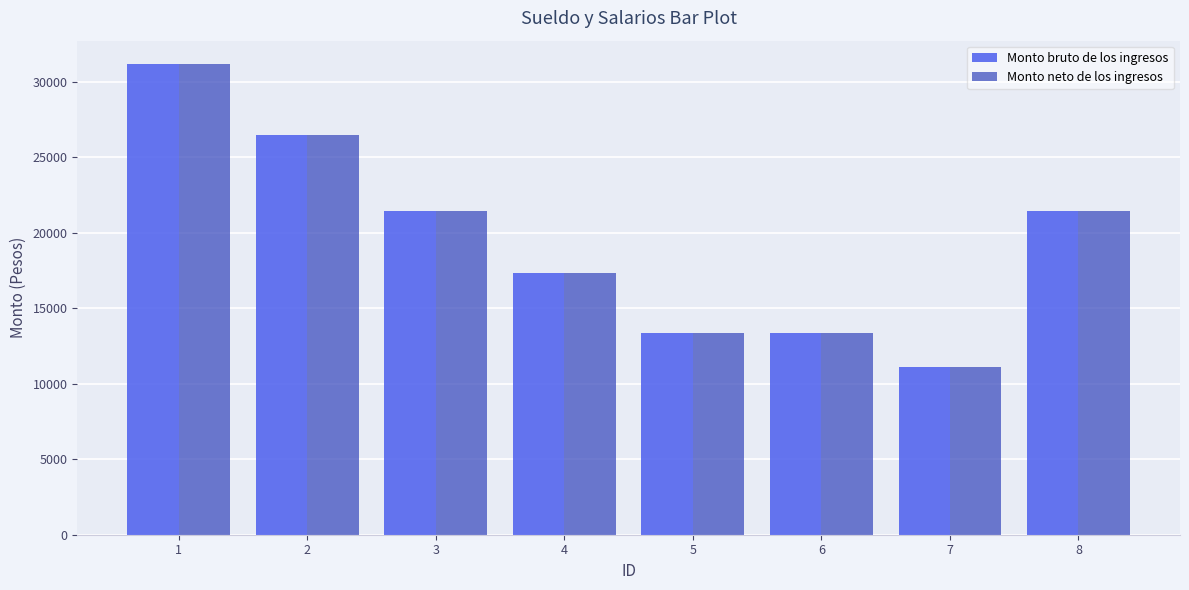

Is it true that Monto neto de los ingresos equals 21422.1 at 3?

True